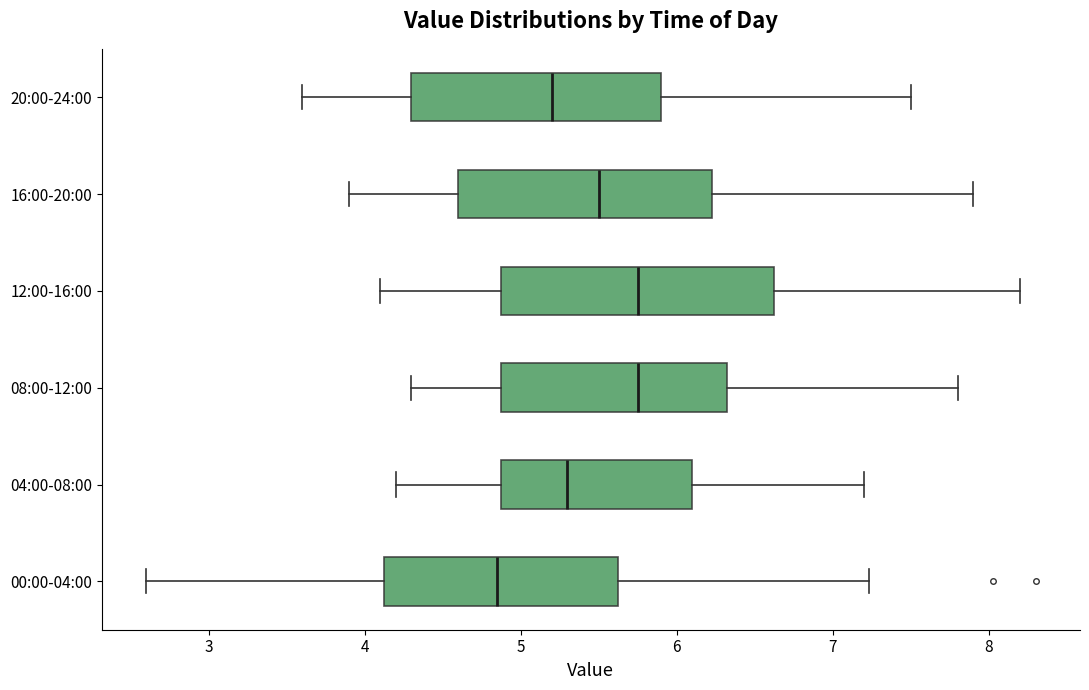

Where does the median line of the box for 12:00-16:00 sit on the x-axis? The values are not printed on the chart, so give them approximately, as read against the axis.

5.8